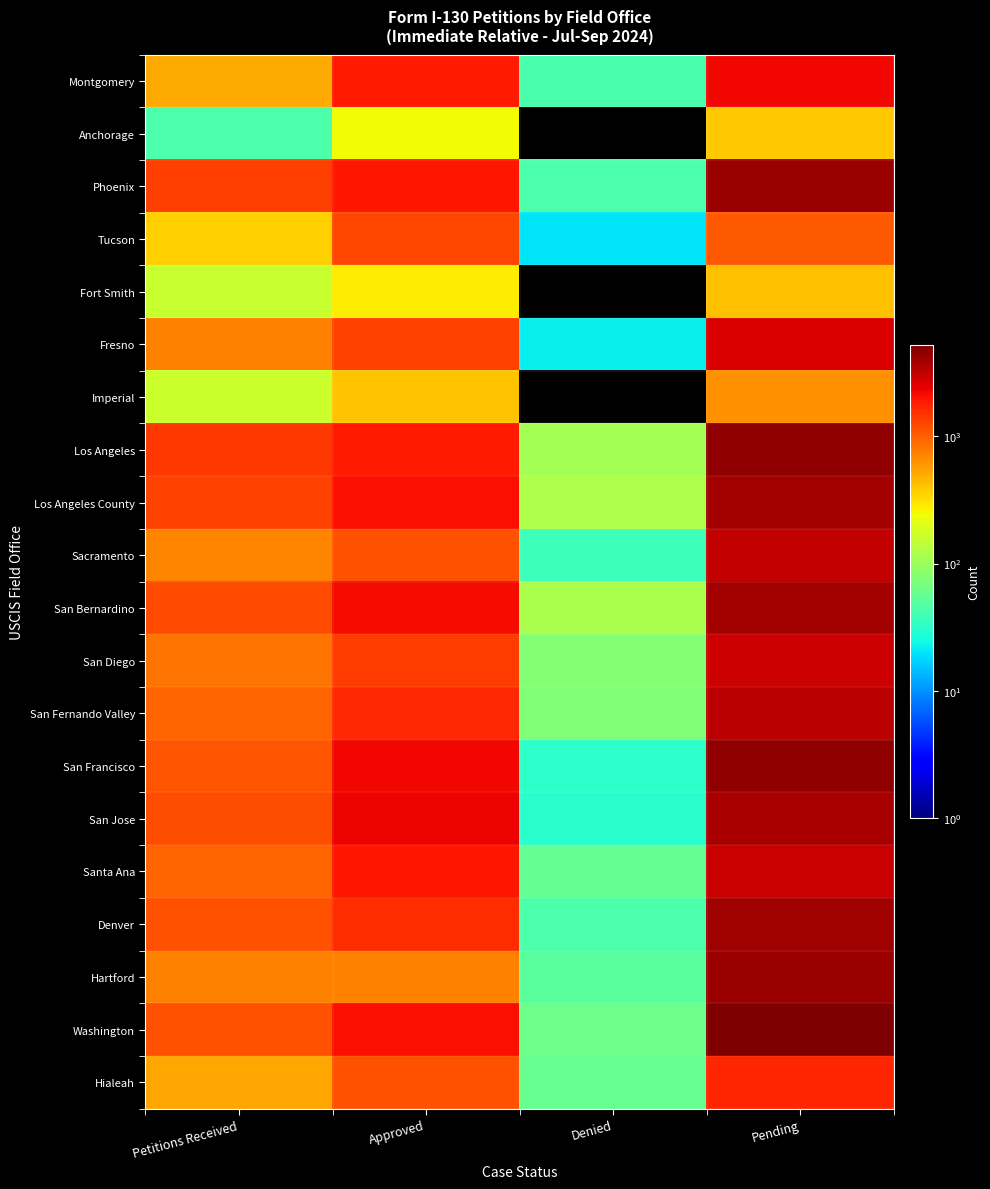

Between Pending and Approved, which is larger?

Pending